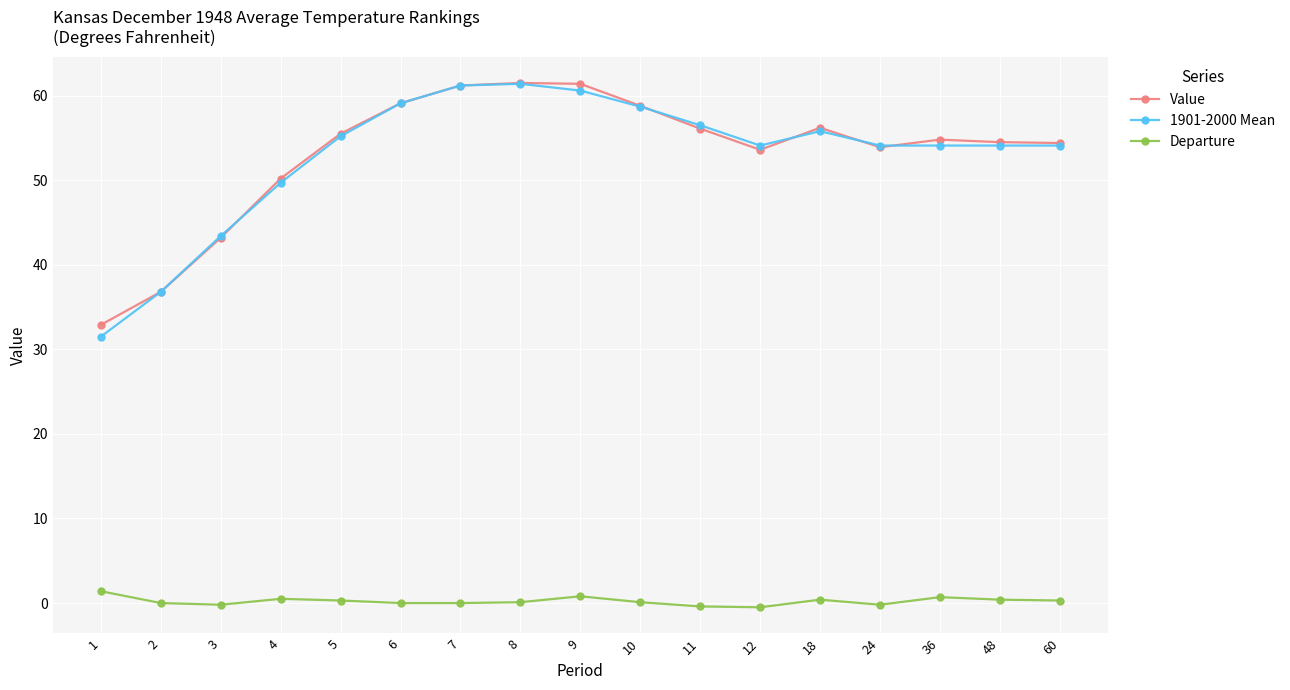

Which series has the widest spread of values?

1901-2000 Mean